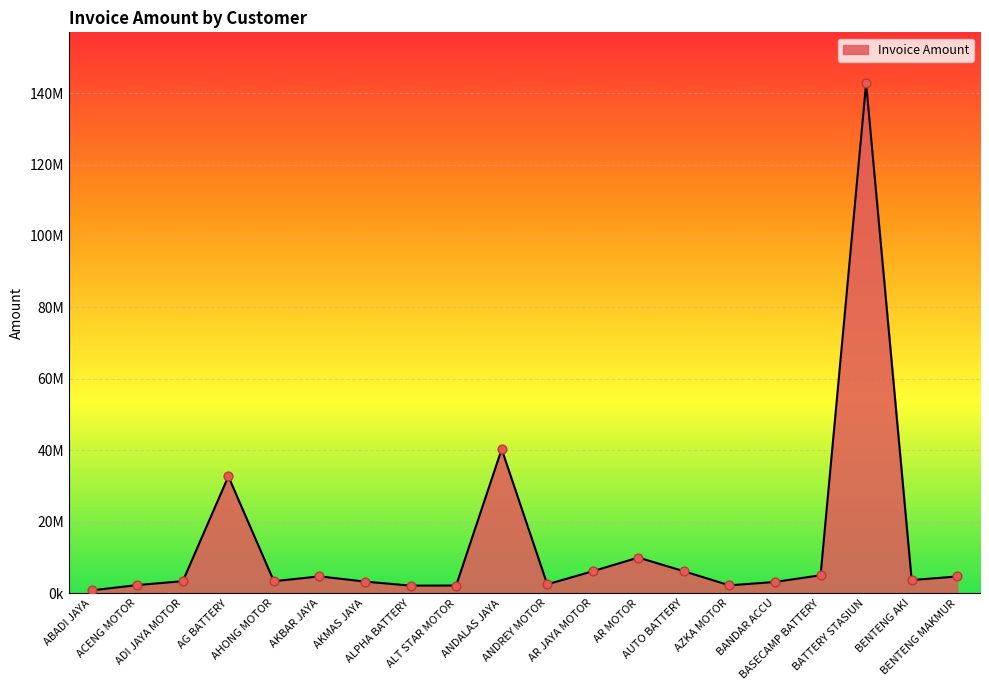

What is the ratio of the value at ABADI JAYA to the value at AR JAYA MOTOR?

0.1